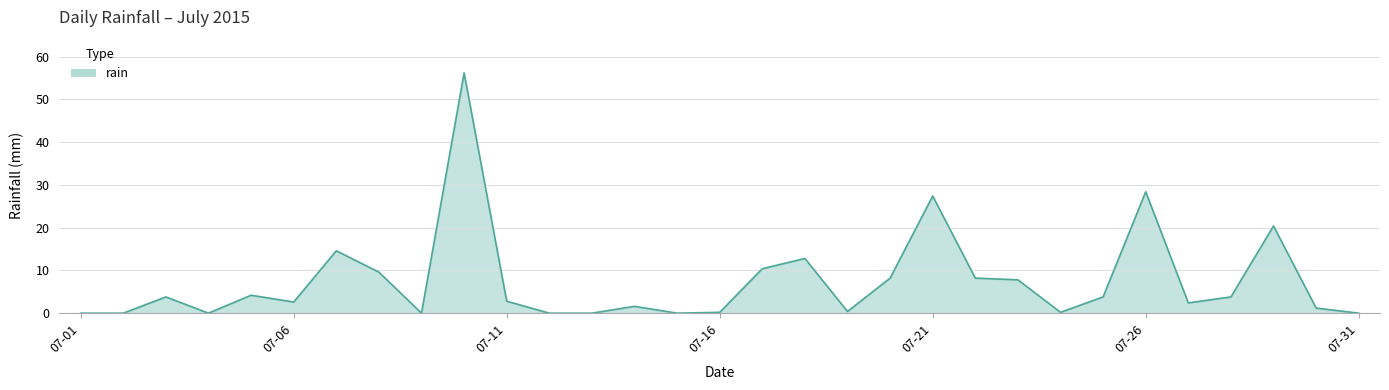

What is the greatest value displayed?

56.2